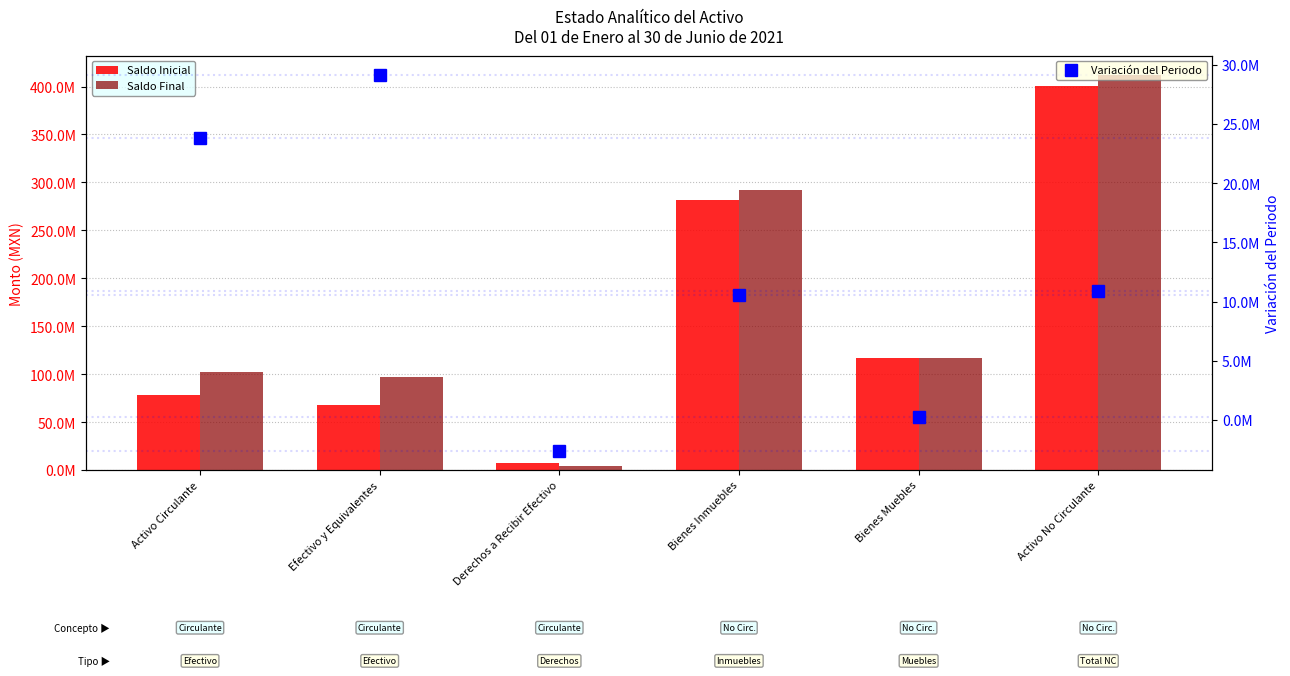

At Bienes Muebles, list the series in order from smallest to largest.

Variación del Periodo, Saldo Inicial, Saldo Final